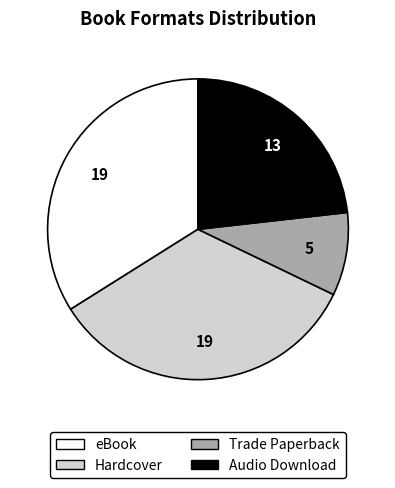

Is there a majority slice in this chart?

No